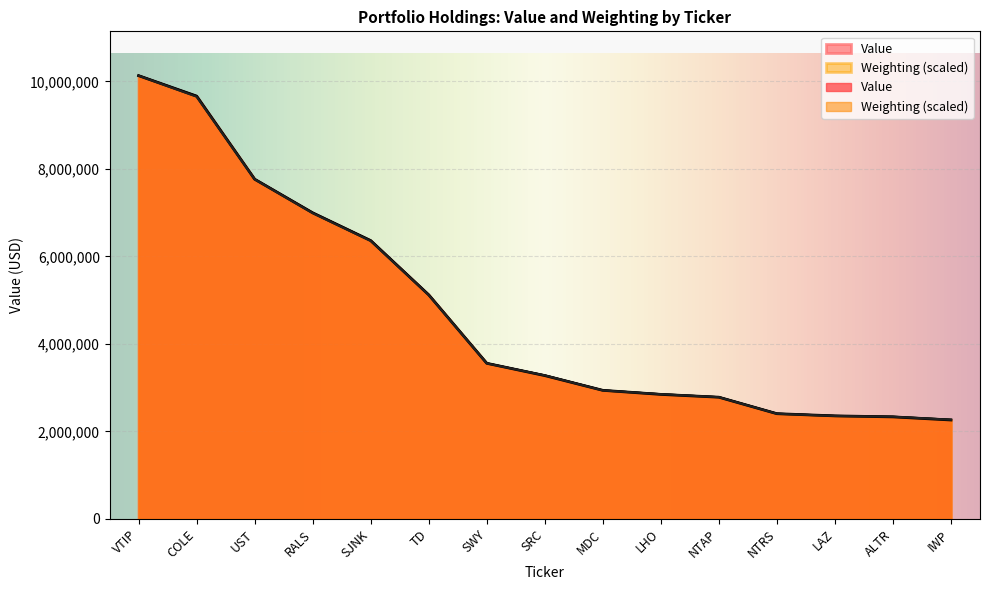

Is it true that Weighting equals 2936562.7 at MDC?

True